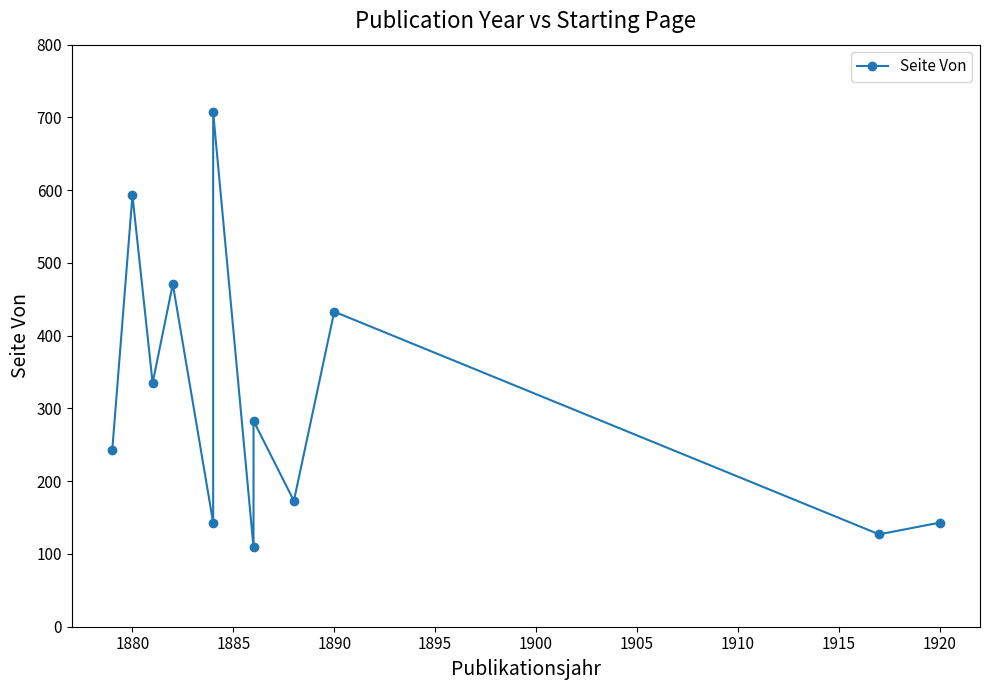

What is the value of the 2nd point from the left?

593